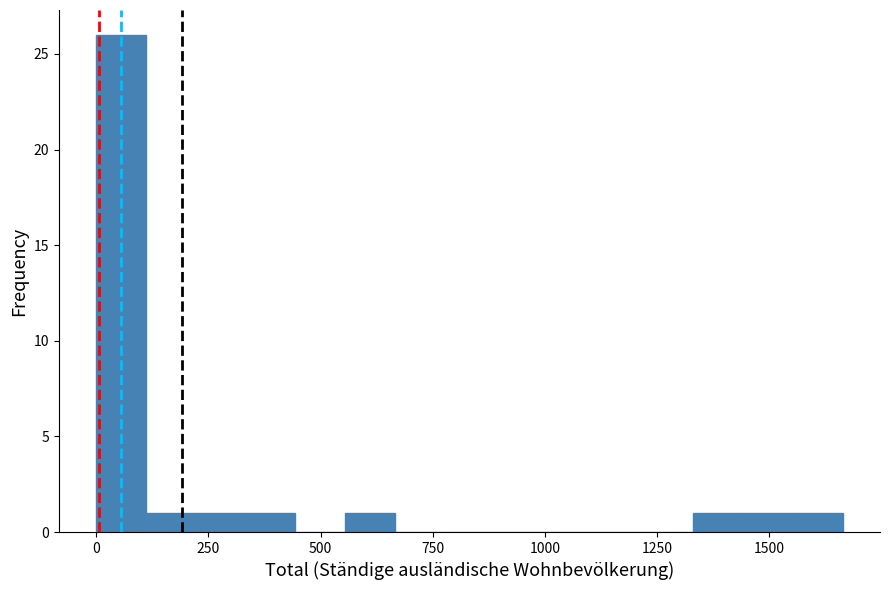

Around what value on the x-axis is the tallest bar? Give the approximate position of its centre, as read against the axis.

50